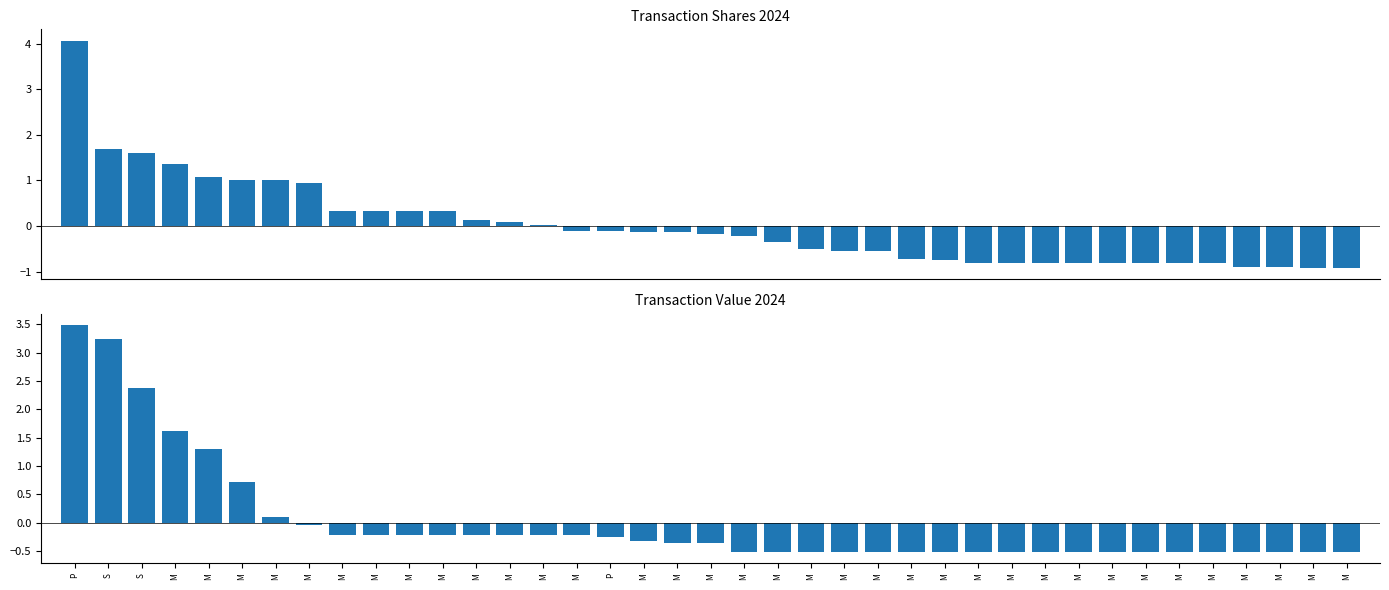

Reading left to right, list all the values displayed in this chart.

transactionShares: 4.1	1.7	1.6	1.4	1.1	1.0	1.0	1.0	0.3	0.3	0.3	0.3	0.1	0.1	0.0	-0.1	-0.1	-0.1	-0.1	-0.2	-0.2	-0.3	-0.5	-0.5	-0.6	-0.7	-0.8	-0.8	-0.8	-0.8	-0.8	-0.8	-0.8	-0.8	-0.8	-0.9	-0.9	-0.9	-0.9
transactionValue: 3.5	3.2	2.4	1.6	1.3	0.7	0.1	-0.0	-0.2	-0.2	-0.2	-0.2	-0.2	-0.2	-0.2	-0.2	-0.2	-0.3	-0.4	-0.4	-0.5	-0.5	-0.5	-0.5	-0.5	-0.5	-0.5	-0.5	-0.5	-0.5	-0.5	-0.5	-0.5	-0.5	-0.5	-0.5	-0.5	-0.5	-0.5